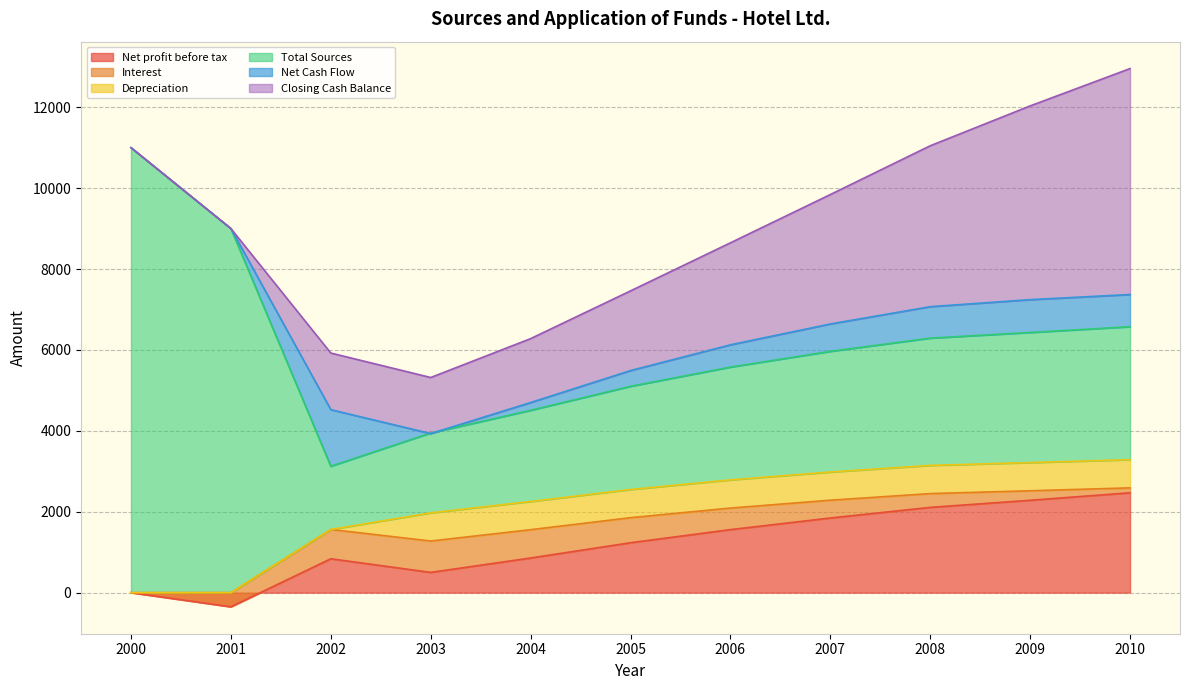

True or false: Net profit before tax has more than 0 interior local peaks.

True